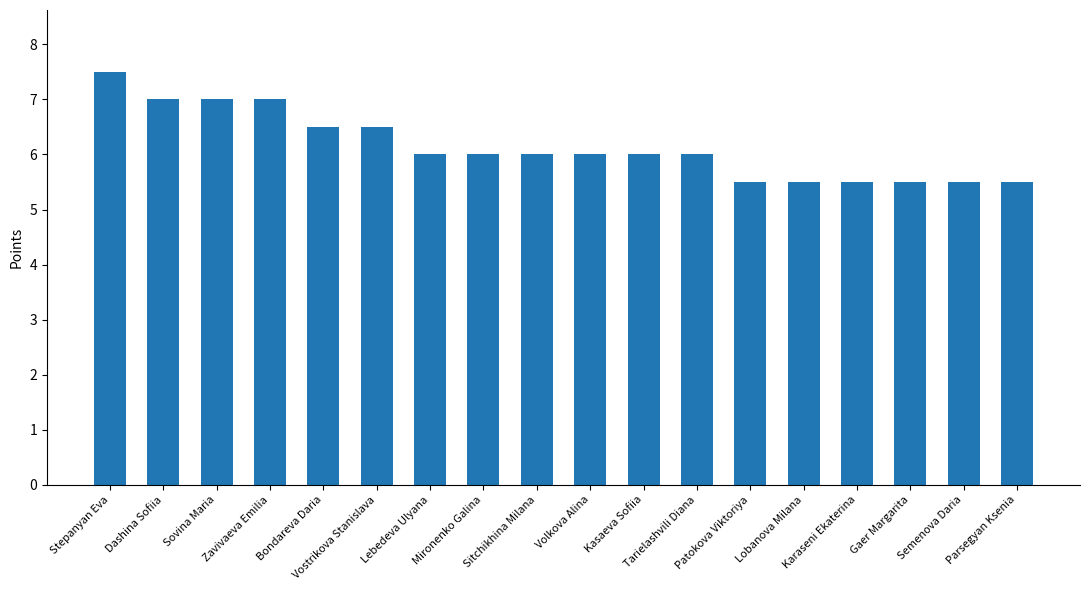

What is the maximum value shown in the chart?

7.5